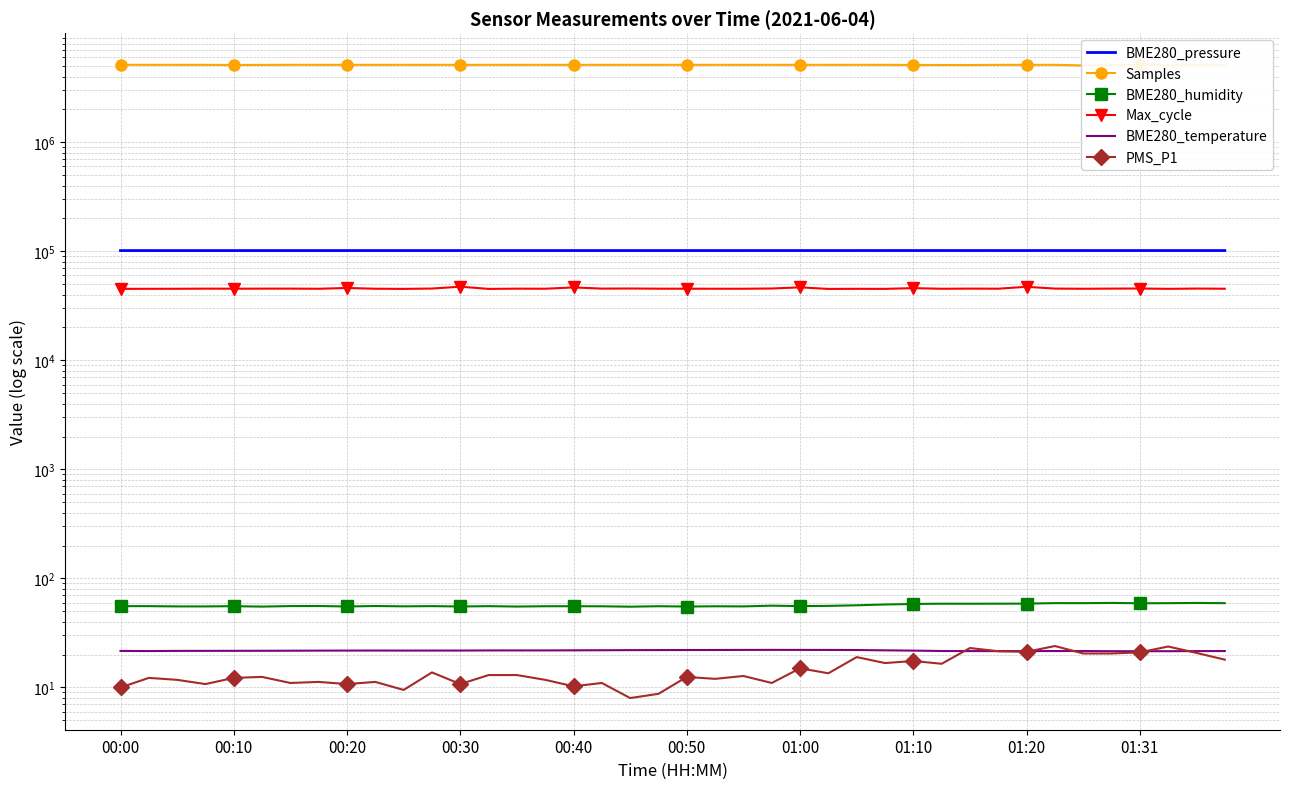

True or false: BME280_humidity and PMS_P1 cross at least once.

False